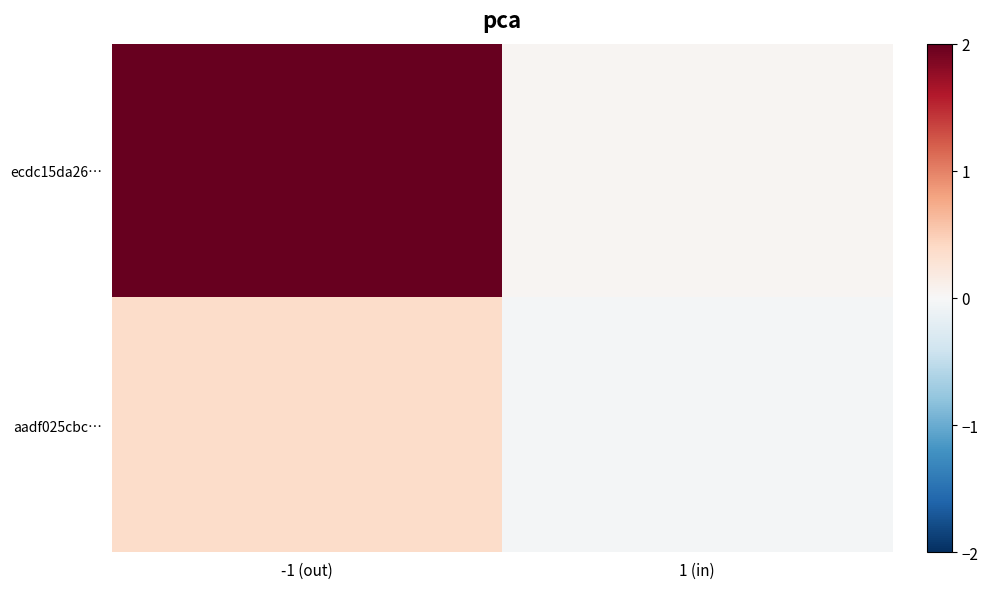

Rank the series at 1 (in) from lowest to highest value.

aadf025cbc…, ecdc15da26…